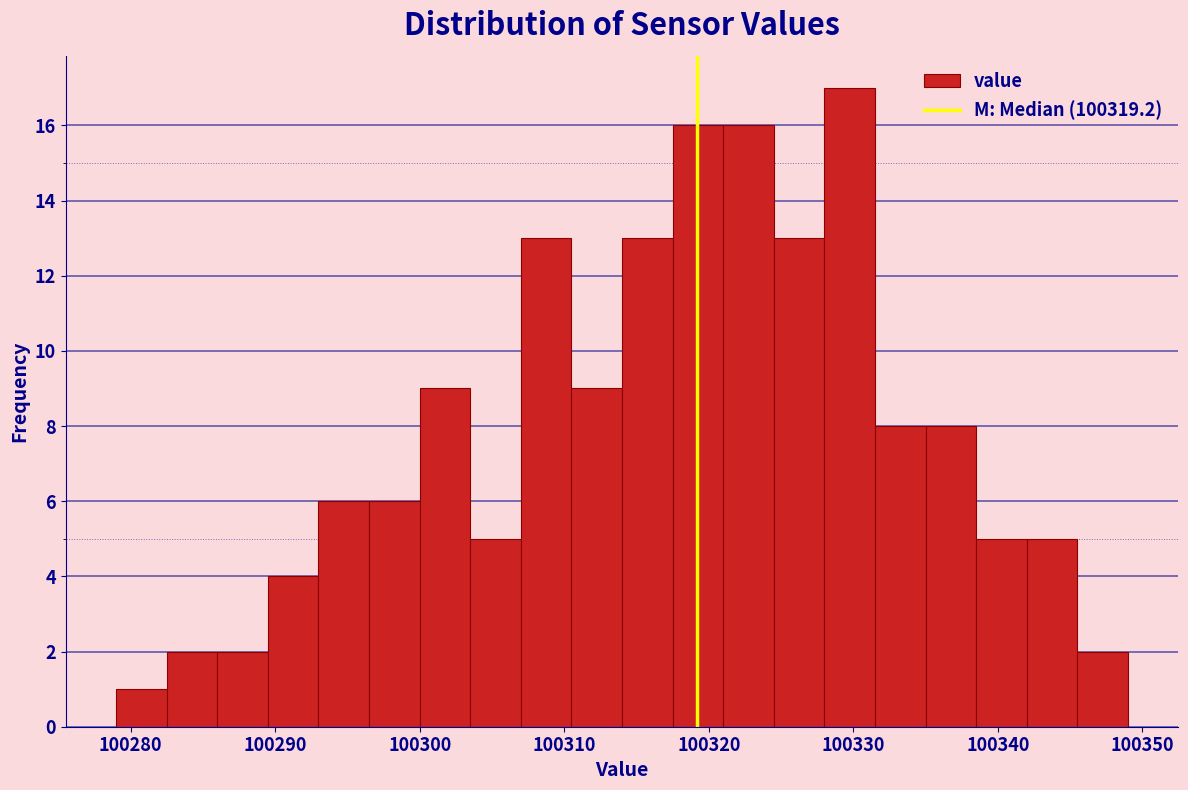

Around what value on the x-axis is the tallest bar? Give the approximate position of its centre, as read against the axis.

100330